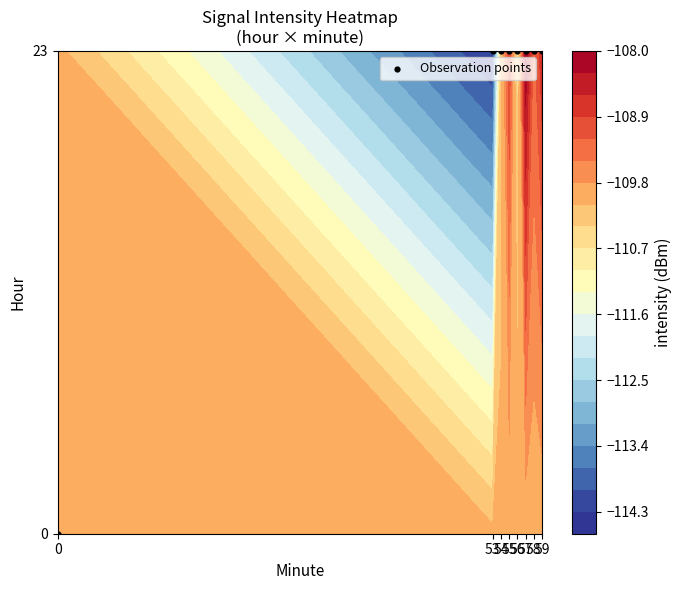

What is the sum of all 23 values?

-754.7